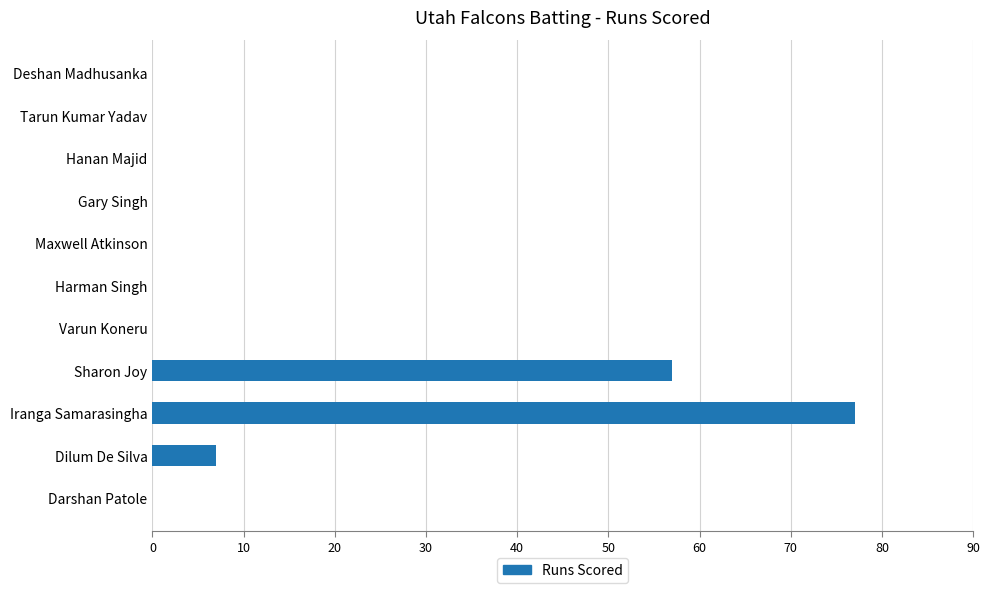

Where is the data nearest to the value 38?

Sharon Joy